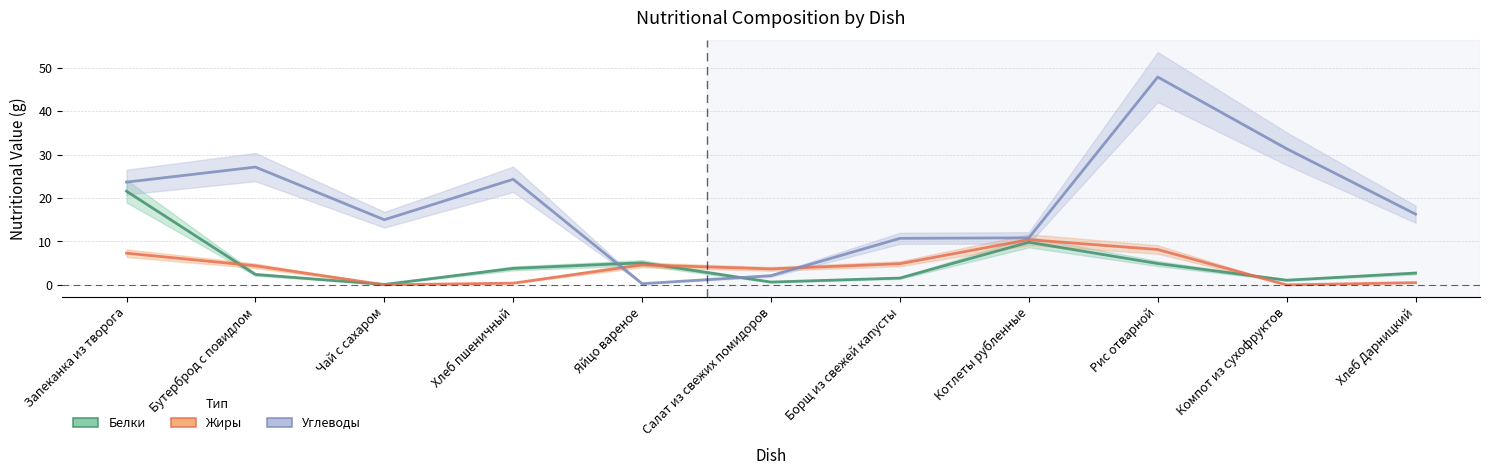

What are all the series names shown in the legend?

Белки, Жиры, Углеводы